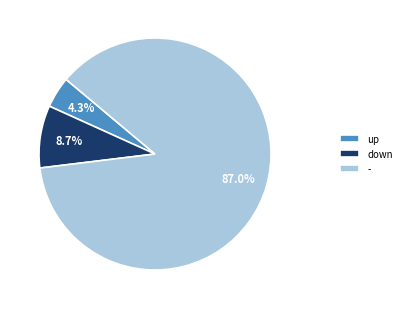

Is the sum of down and - greater than half?

Yes